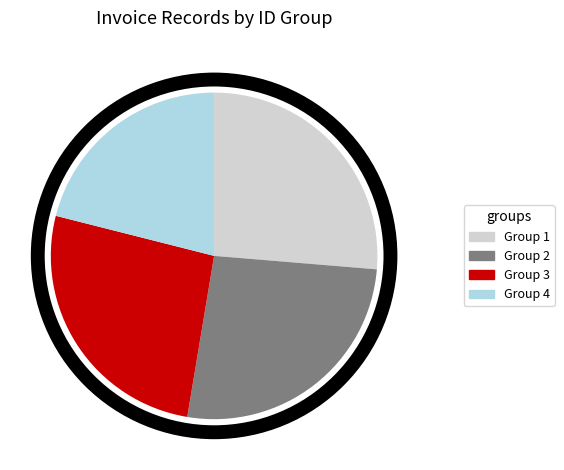

Is there any slice that represents more than half of the pie?

No